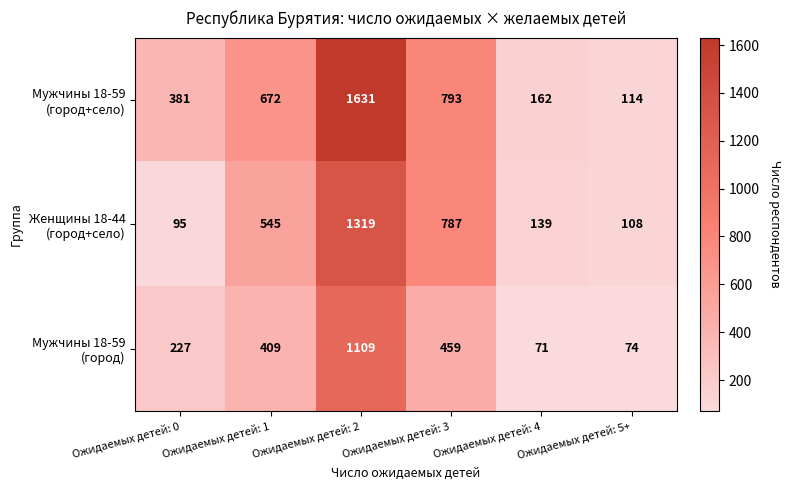

At which category is the sum across all series the highest?

Ожидаемых детей: 2